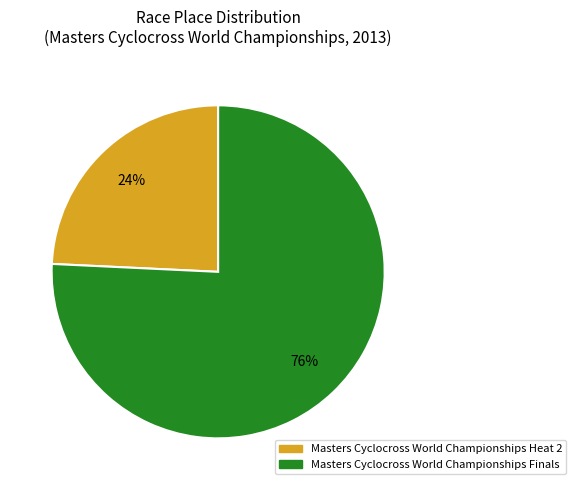

Which slice represents more than half of the pie?

Masters Cyclocross World Championships Finals